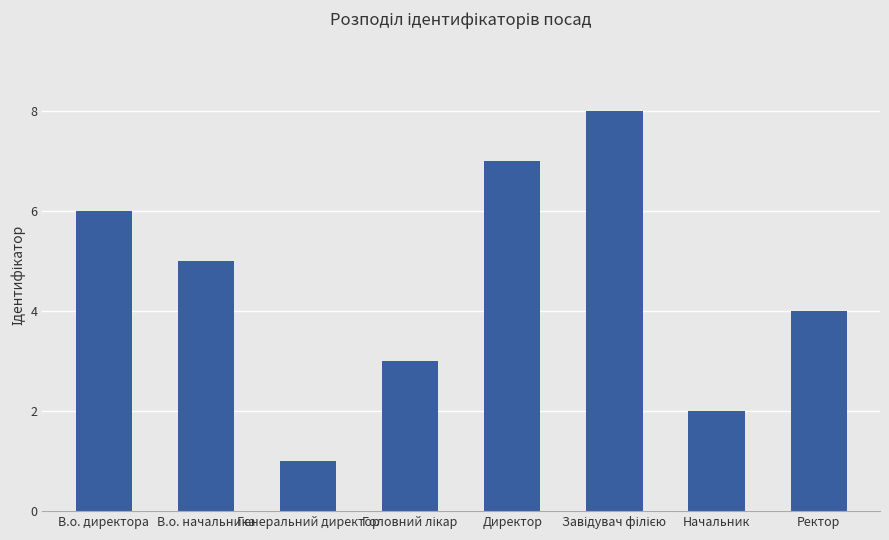

What is the difference between the maximum and minimum values?

7